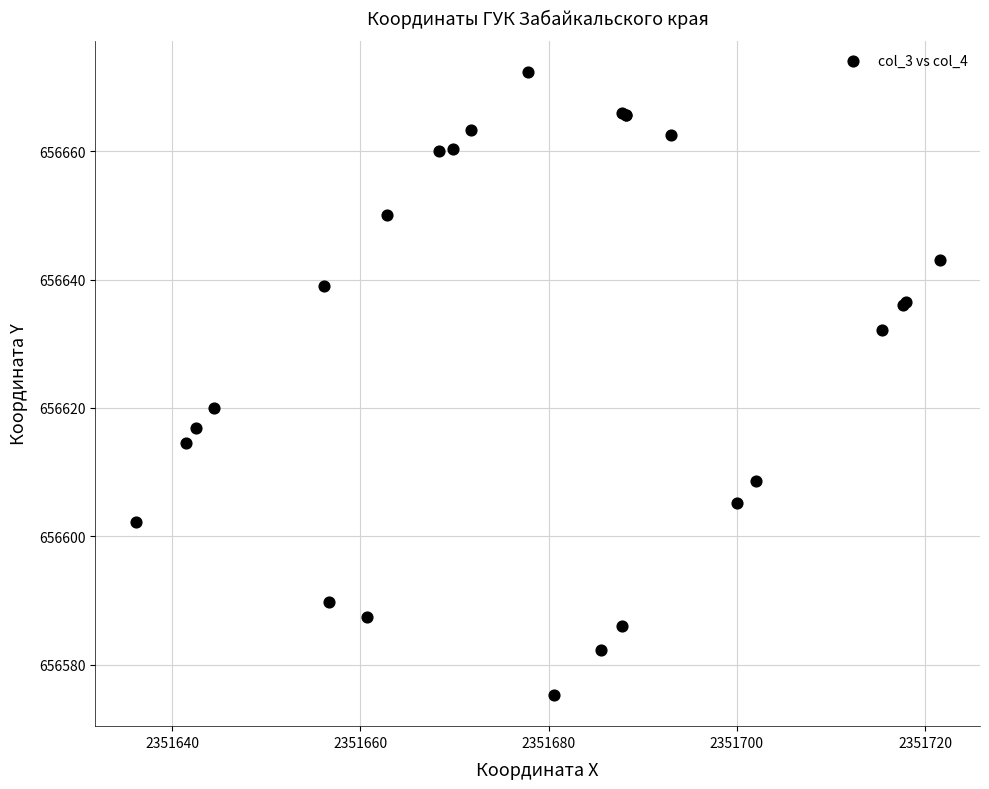

What Y value in the scatter plot is closest to 656623?

656620.1